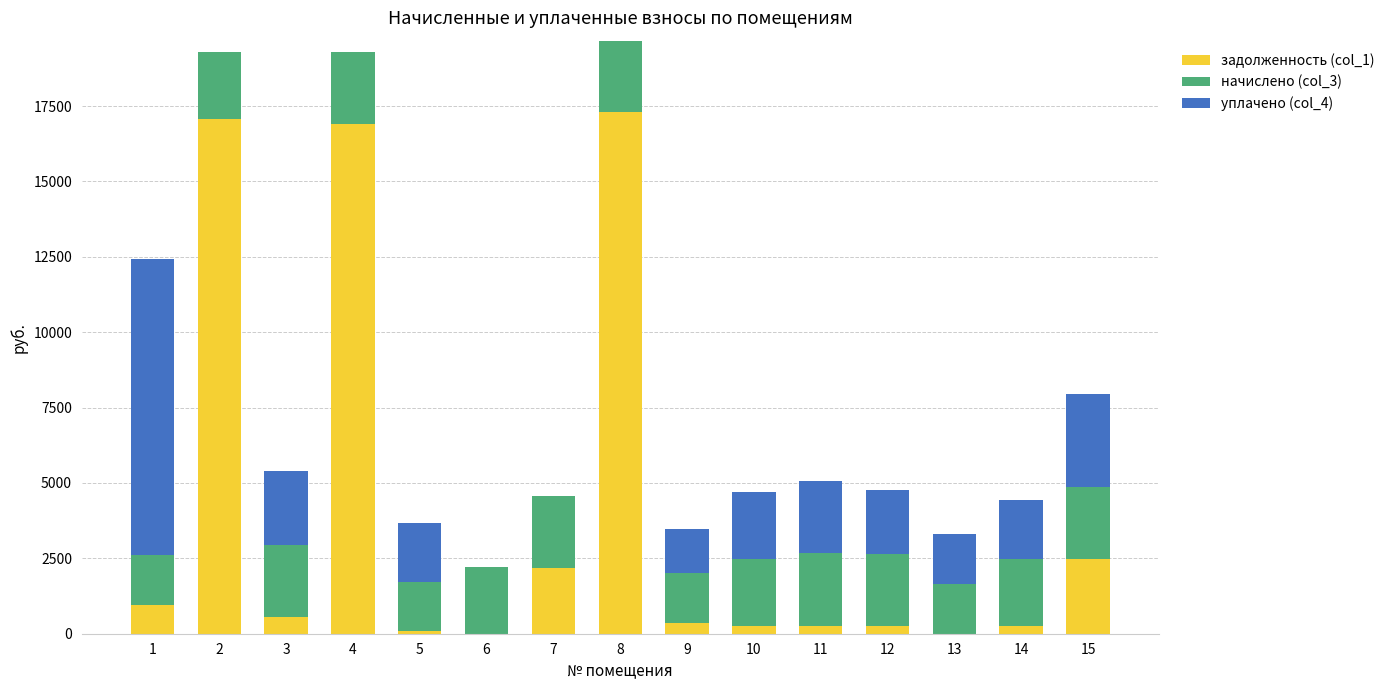

Count the number of categories in the chart.

15